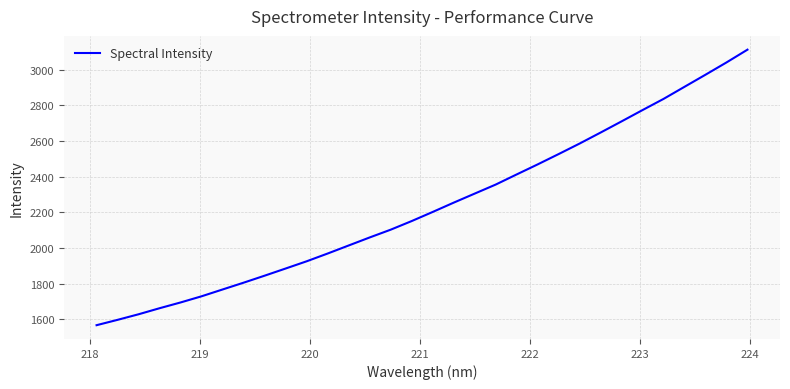

What is the maximum value shown in the chart?

3113.1